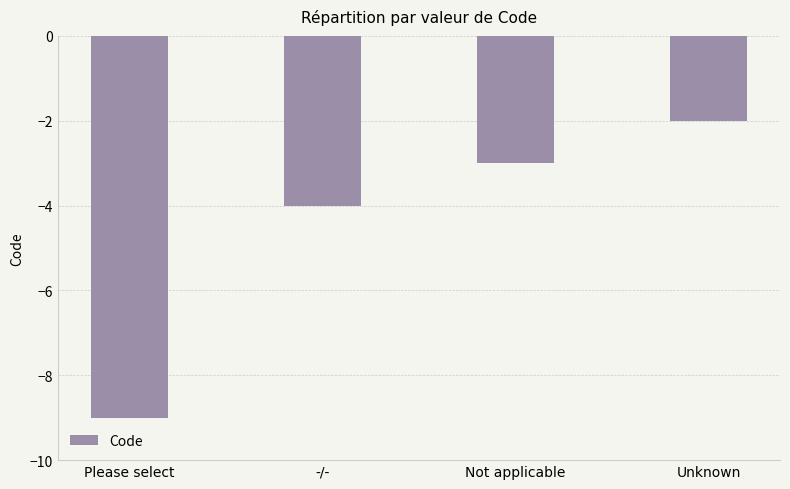

What is the label of the 3rd bar from the left?

Not applicable